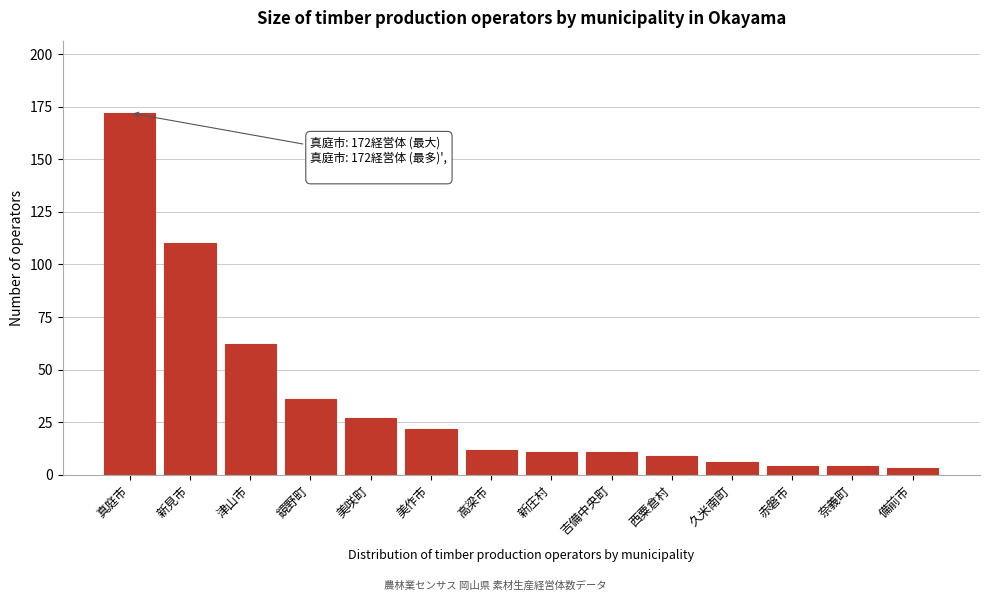

Reading left to right, transcribe all the data shown in this chart.

172	110	62	36	27	22	12	11	11	9	6	4	4	3